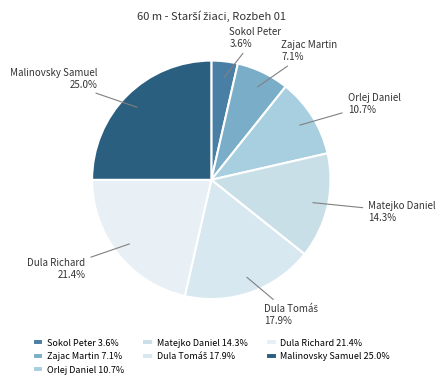

Does any single category account for the majority?

No